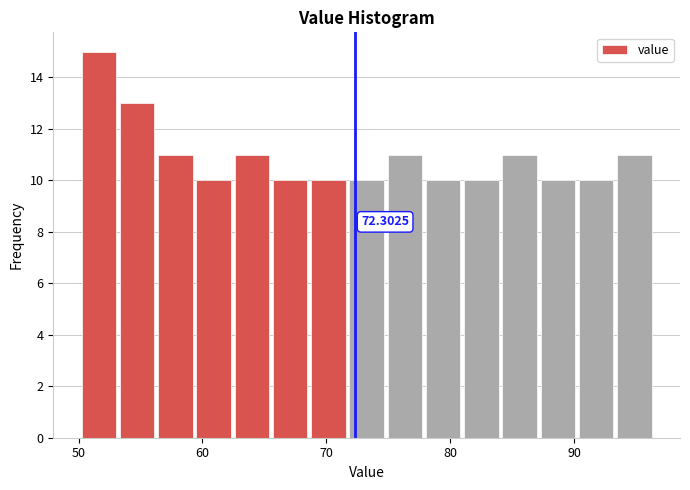

Around what value on the x-axis is the tallest bar? Give the approximate position of its centre, as read against the axis.

52